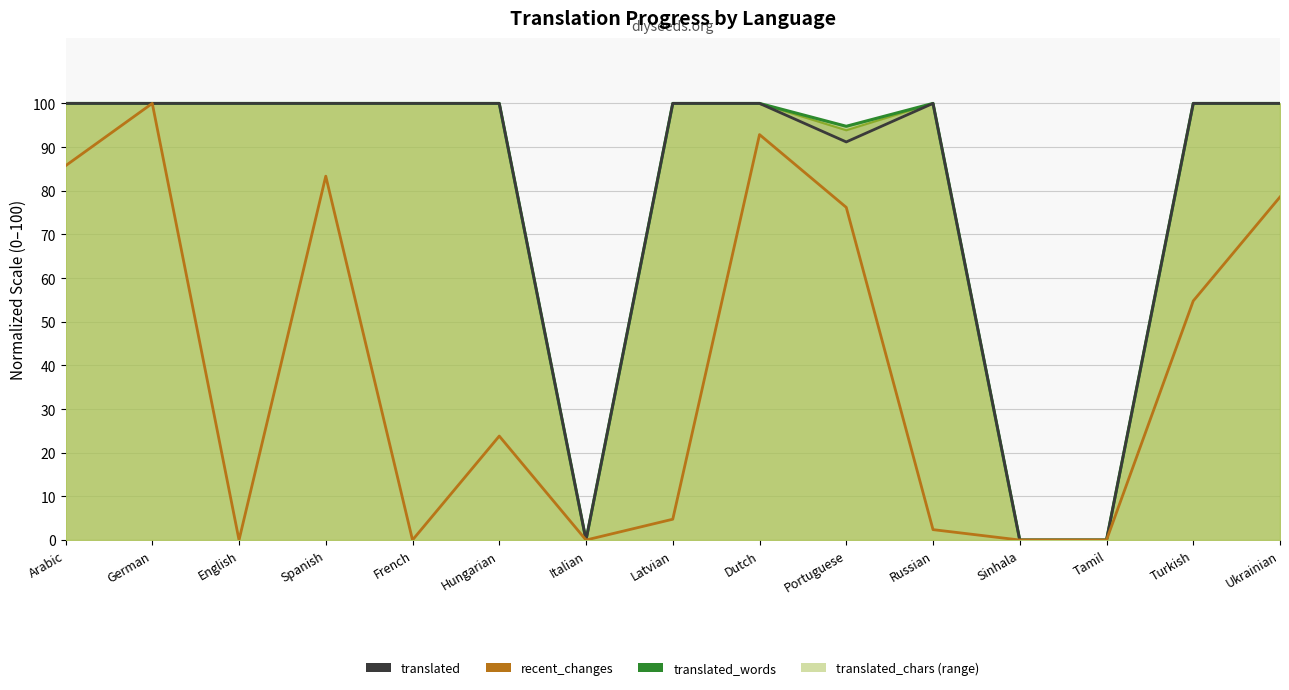

Between Spanish and Latvian, which series saw the biggest shift?

recent_changes